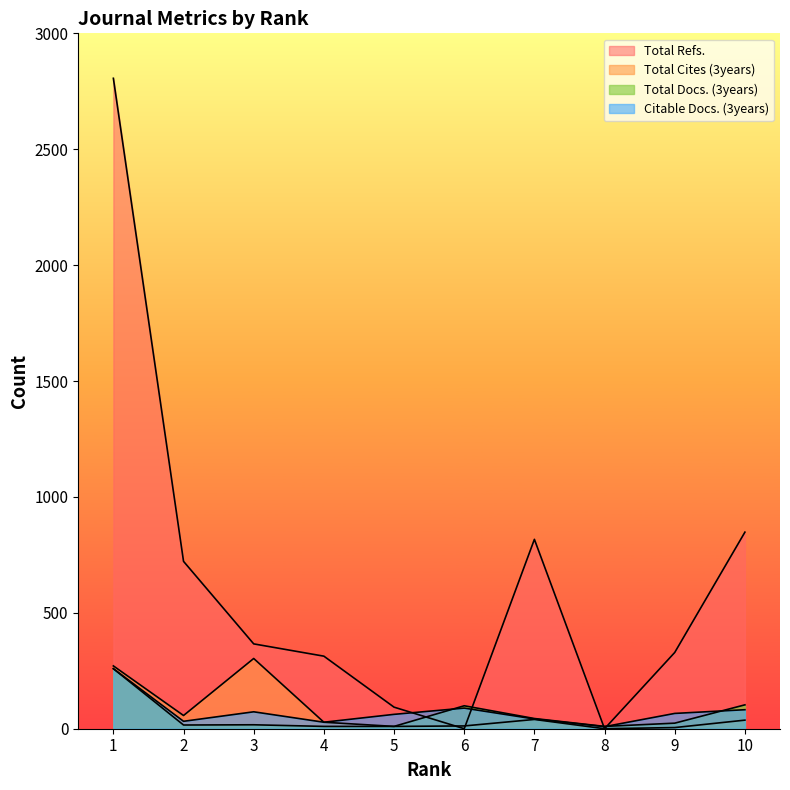

At which category is the sum across all series the highest?

1